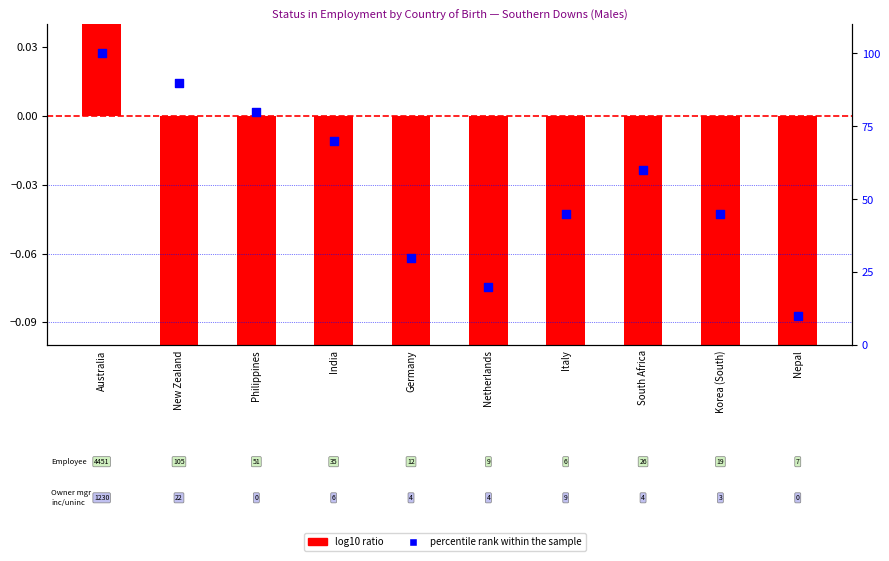

Which series has the largest total across all categories?

percentile rank within the sample